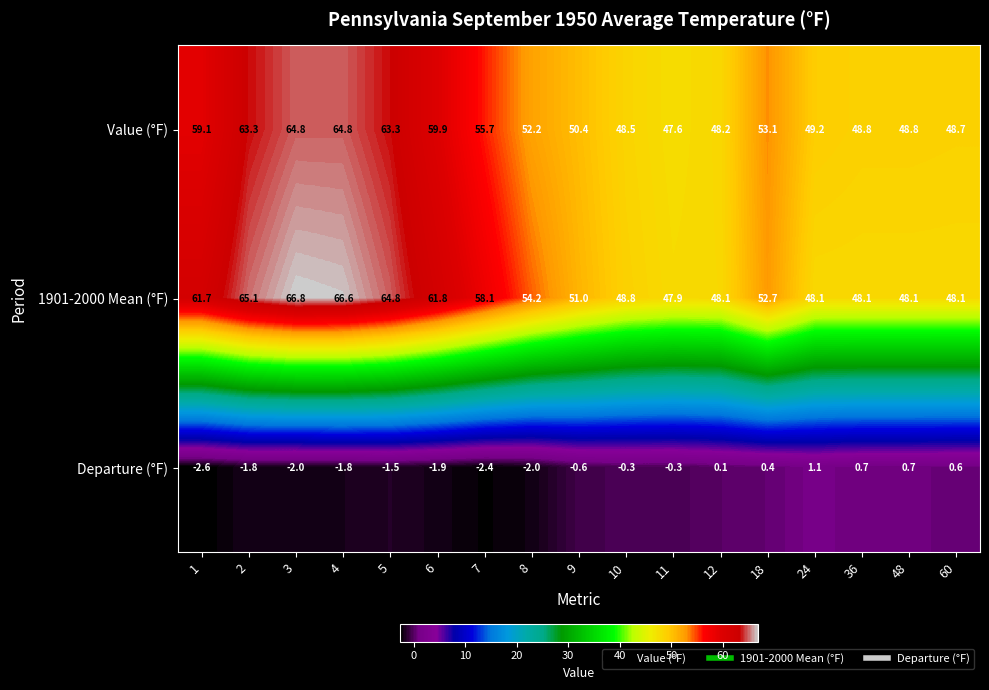

The value of Departure (°F) at 3 is -2.0. True or false?

True